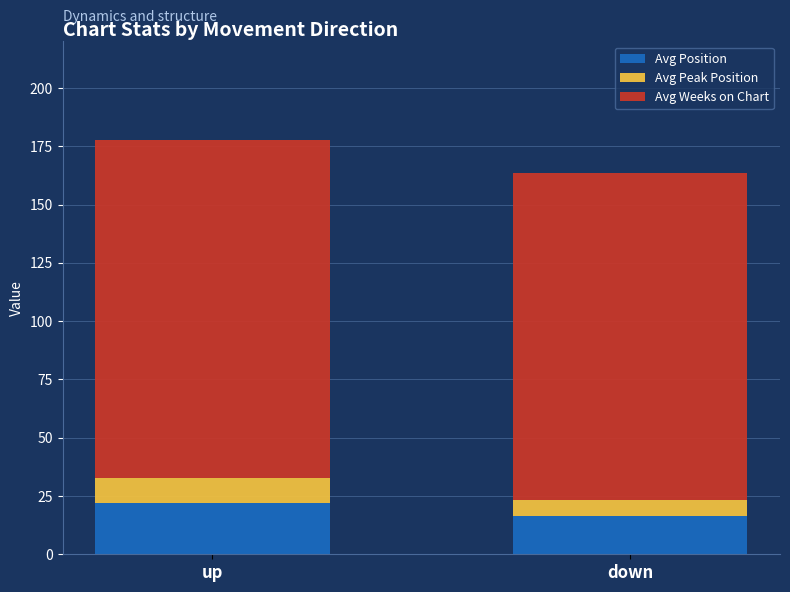

Rank the categories by Avg Position value from highest to lowest.

up, down